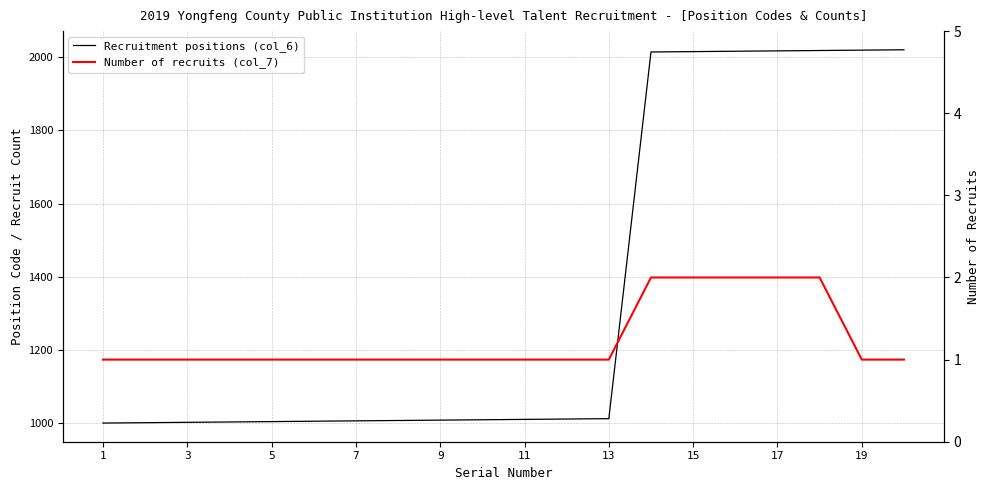

Rank the series at 3 from highest to lowest value.

Recruitment positions (col_6), Number of recruits (col_7)